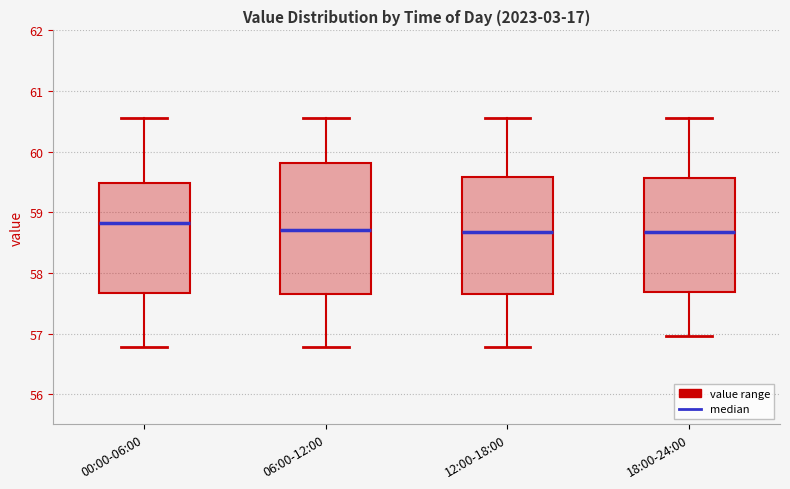

Where does the lower whisker of the box for 06:00-12:00 end on the y-axis? The values are not printed on the chart, so give them approximately, as read against the axis.

56.8